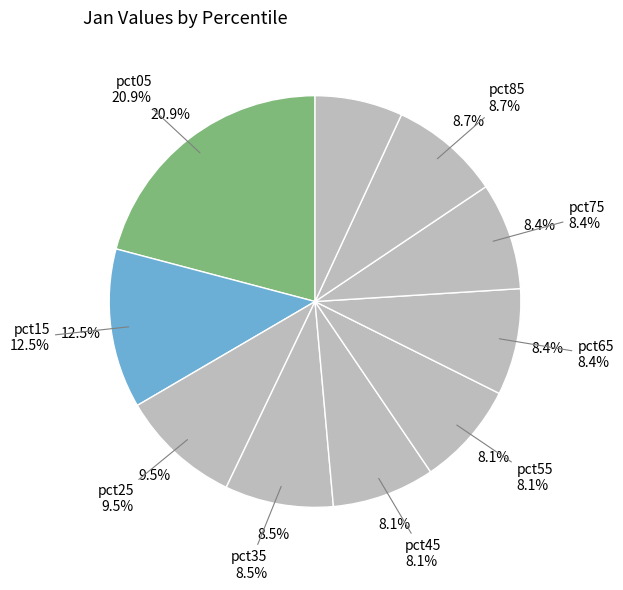

Does pct65 represent more than half of the total?

No